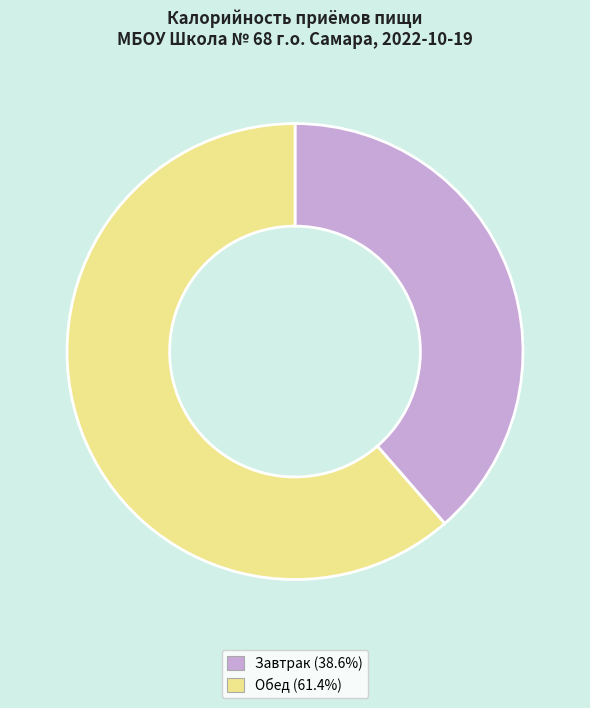

Approximately how many times larger is the value at Обед compared to Завтрак?

1.6